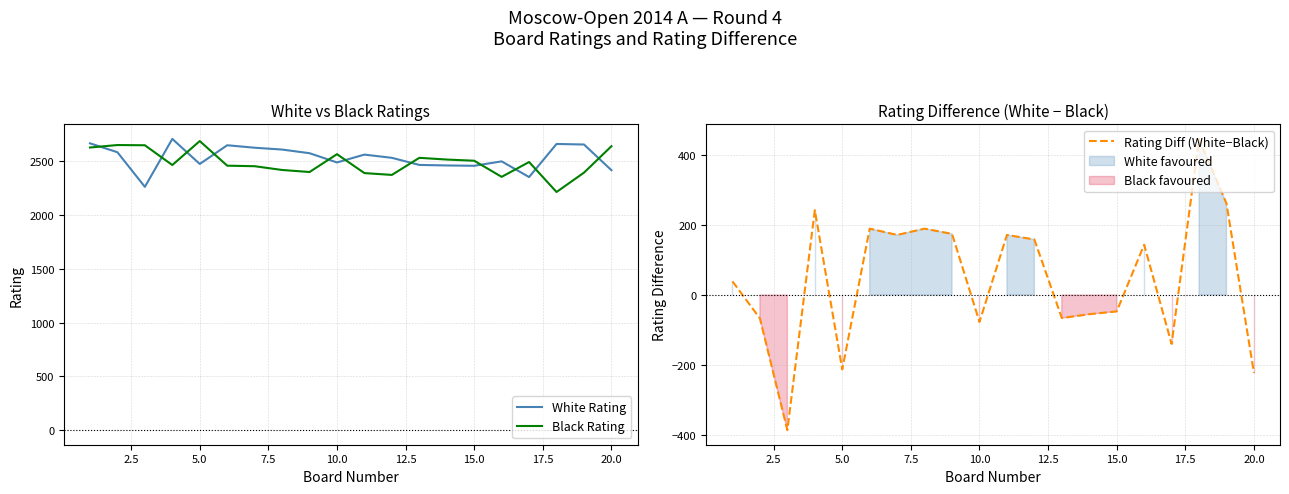

How many lines are shown in the chart?

3